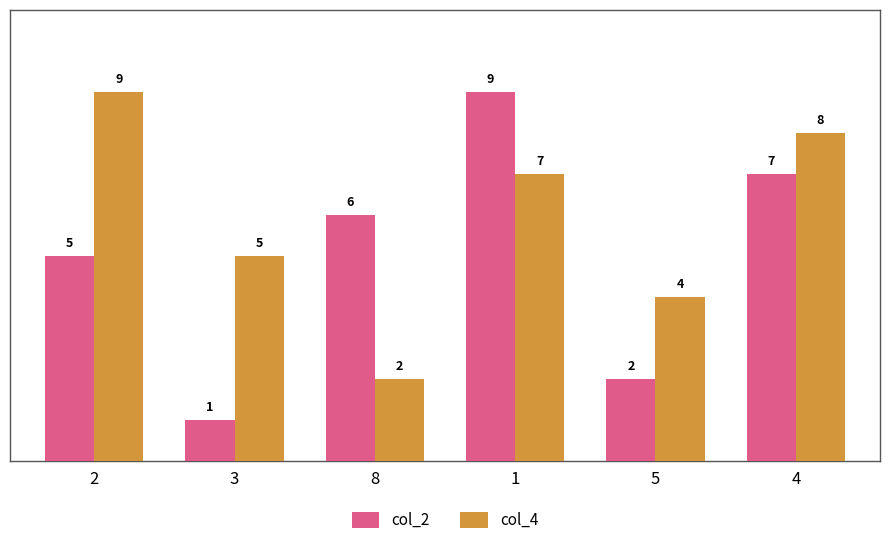

Is it true that col_2 equals 14 at 1?

False